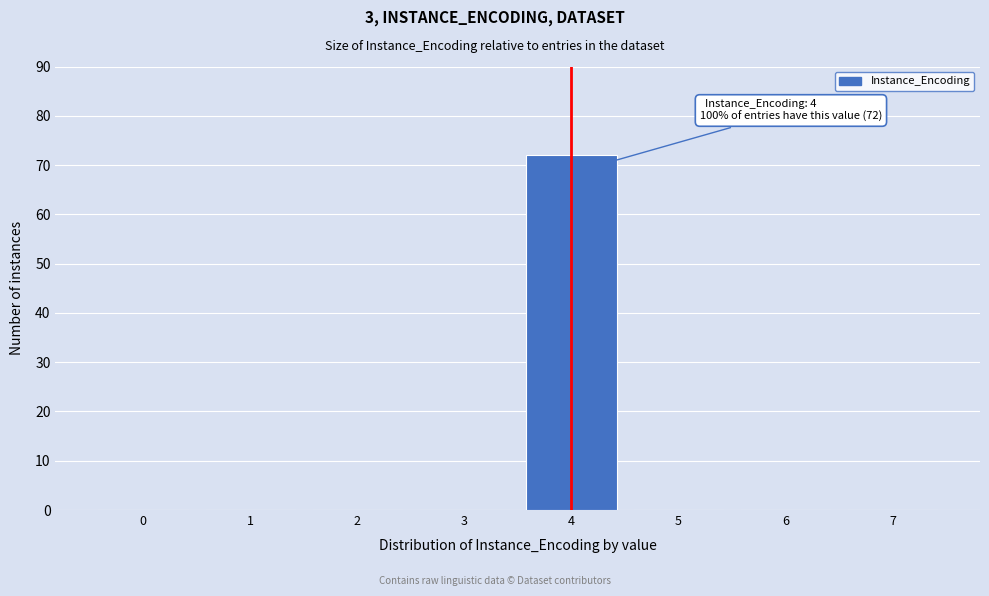

Which range on the x-axis has the tallest bar?

3.5 to 4.5